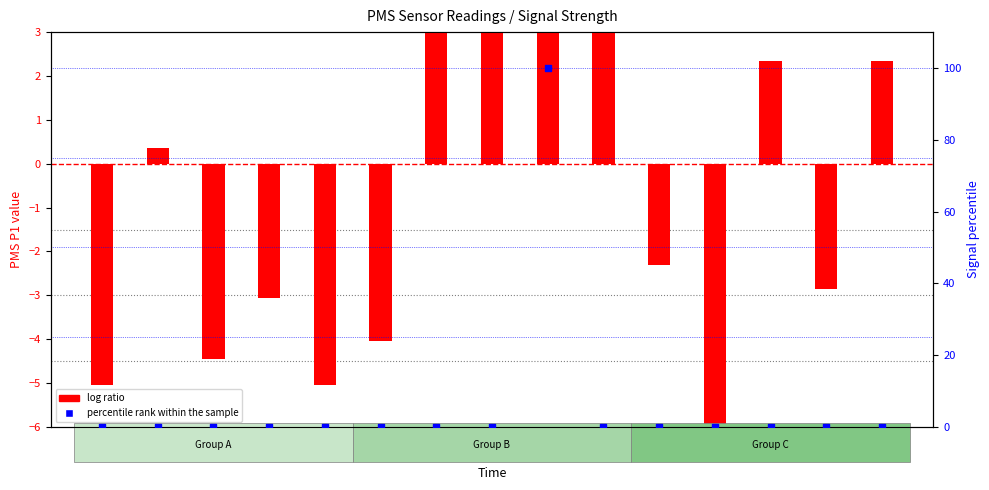

What is the total value across all series at 00:13?

-4.1